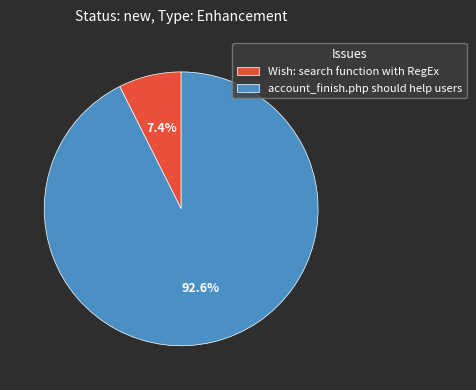

Is it true that Wish: search function with RegEx is 1% of the pie?

False